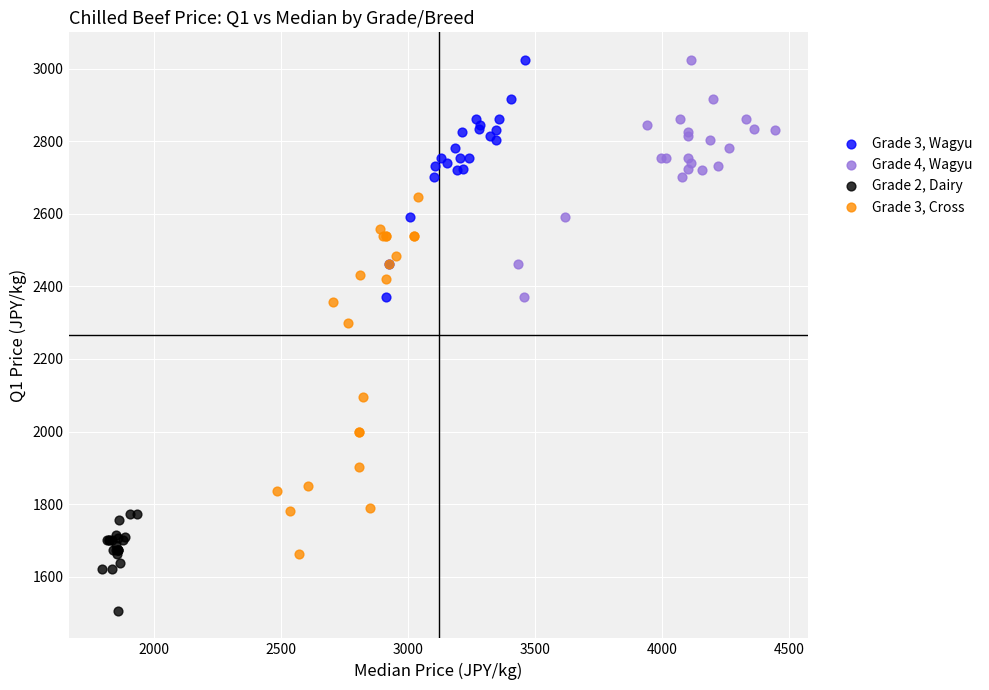

Which series reaches the minimum Y coordinate?

Grade 2, Dairy